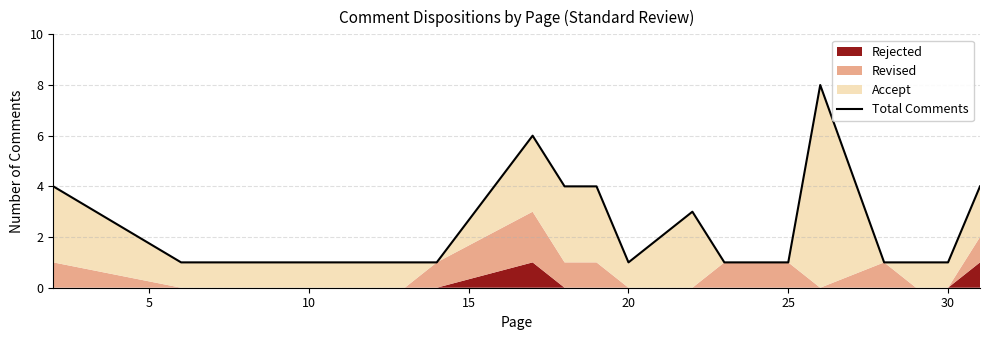

What is the difference between the second highest and minimum values?

5